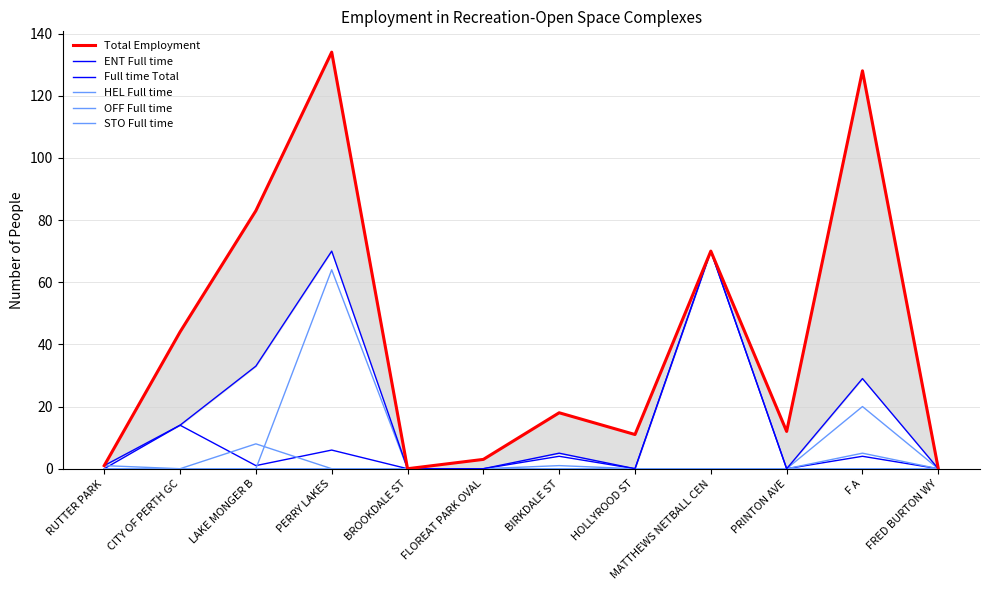

Rank the categories by STO Full time value from lowest to highest.

RUTTER PARK, CITY OF PERTH GC, LAKE MONGER B, PERRY LAKES, BROOKDALE ST, FLOREAT PARK OVAL, BIRKDALE ST, HOLLYROOD ST, MATTHEWS NETBALL CEN, PRINTON AVE, FRED BURTON WY, F A